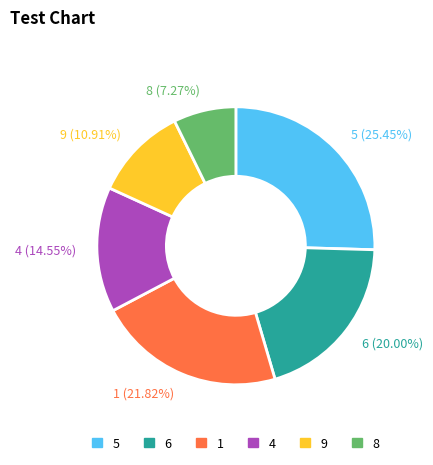

To the nearest percent, what is the difference between the largest and smallest slice percentages?

18%